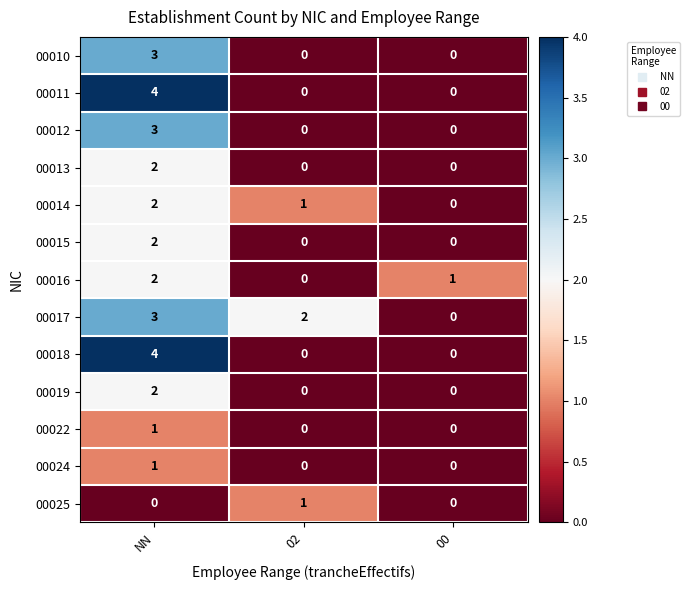

At which category is the sum across all series the highest?

NN